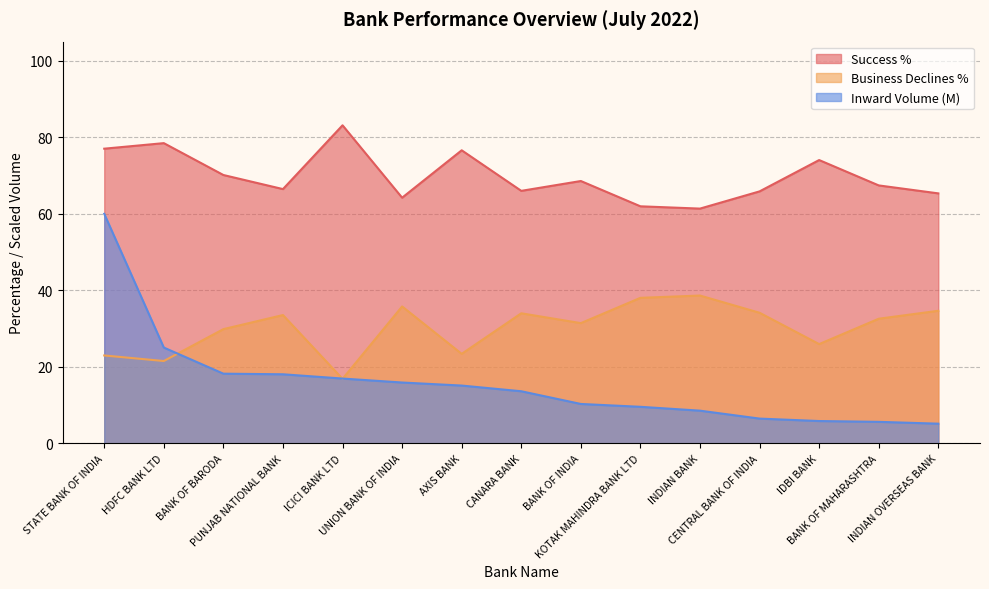

Which series has the largest range (max minus min)?

Inward Volume (M)